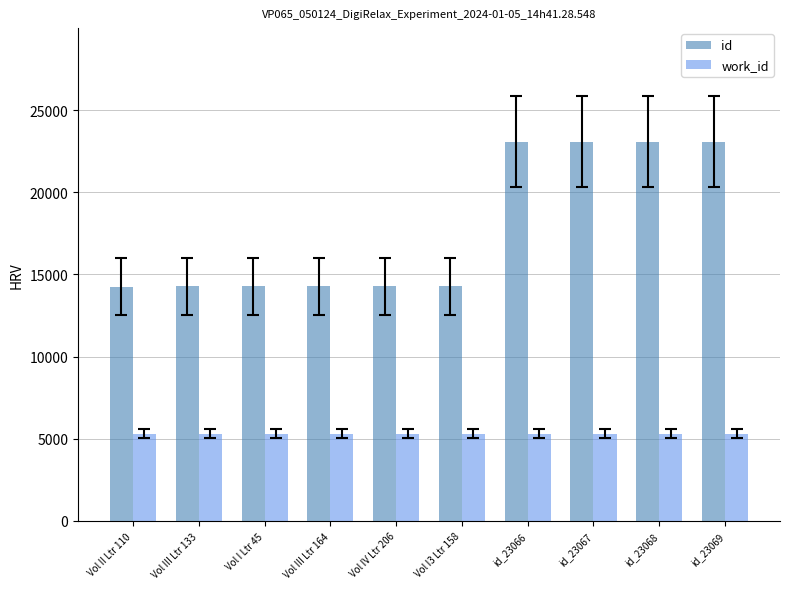

List the series in order of their peak value, highest first.

id, work_id